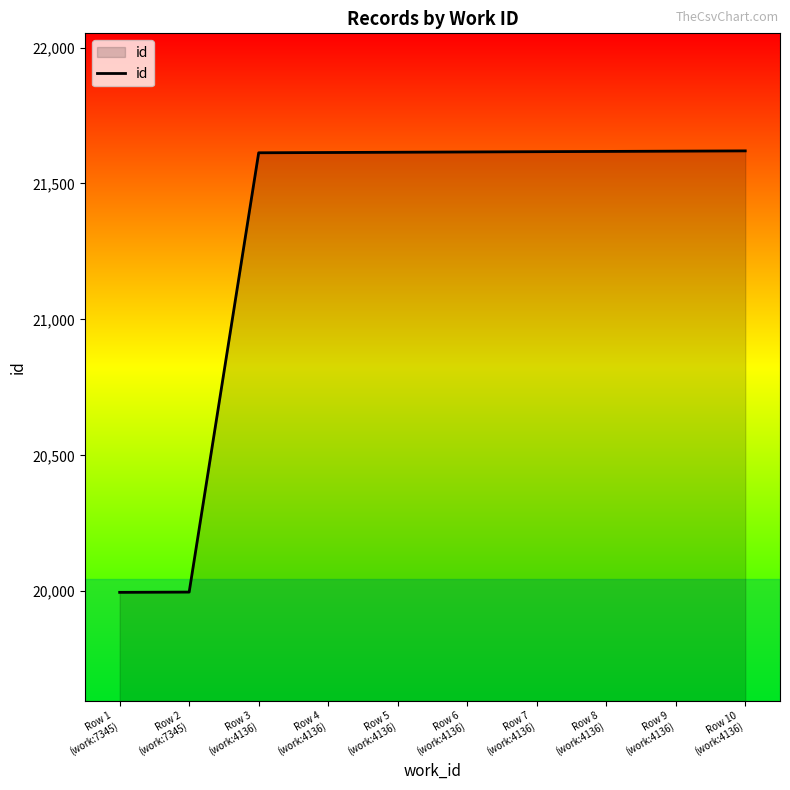

What is the minimum value shown in the chart?

19996